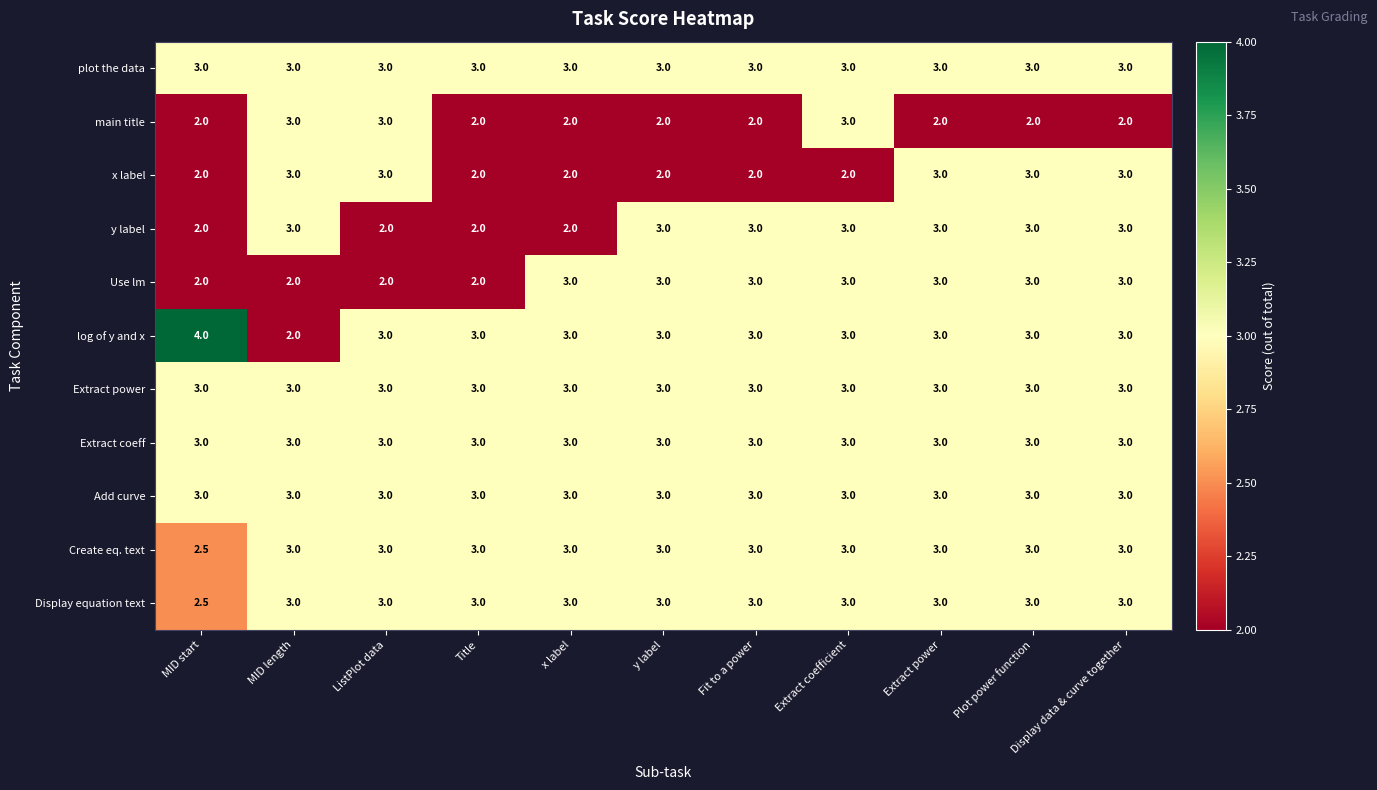

What is the maximum value for plot the data?

3.0